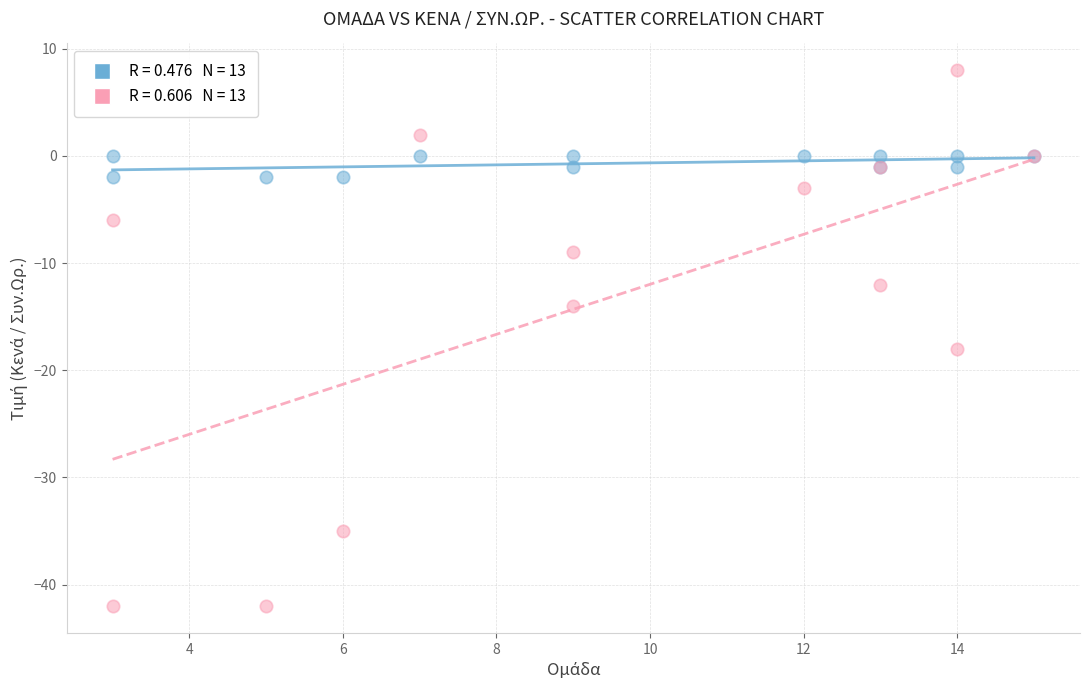

Across all series, what Y value is closest to -17?

-18